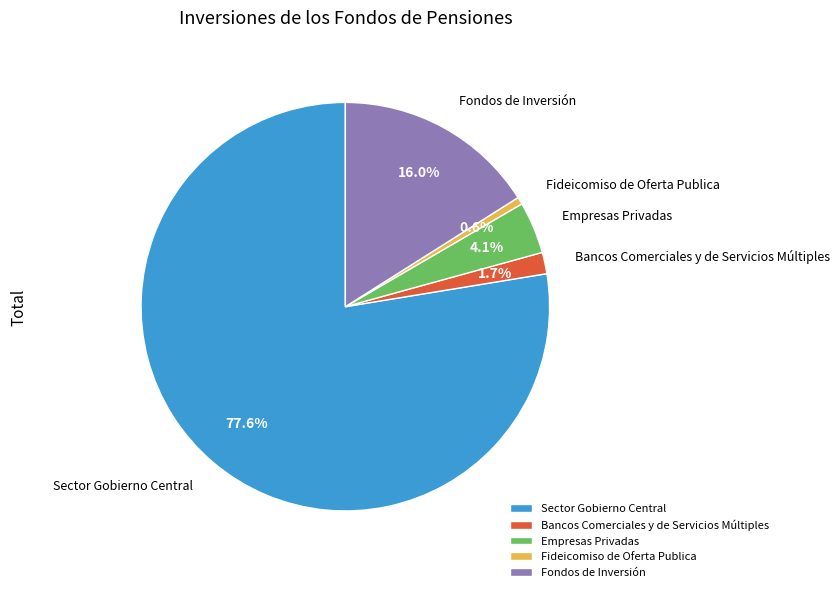

What is the ratio of the value at Bancos Comerciales y de Servicios Múltiples to the value at Fondos de Inversión?

0.1